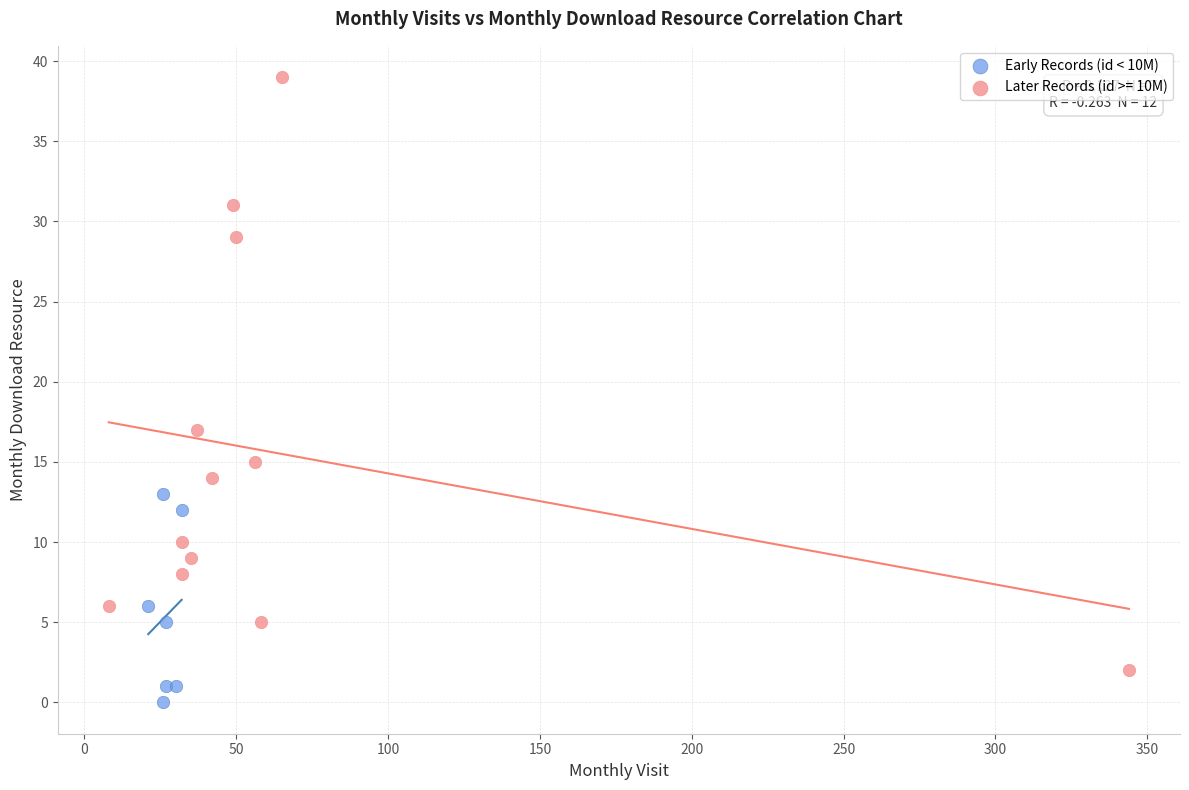

Which series contains the highest Y value?

Later Records (id >= 10M)